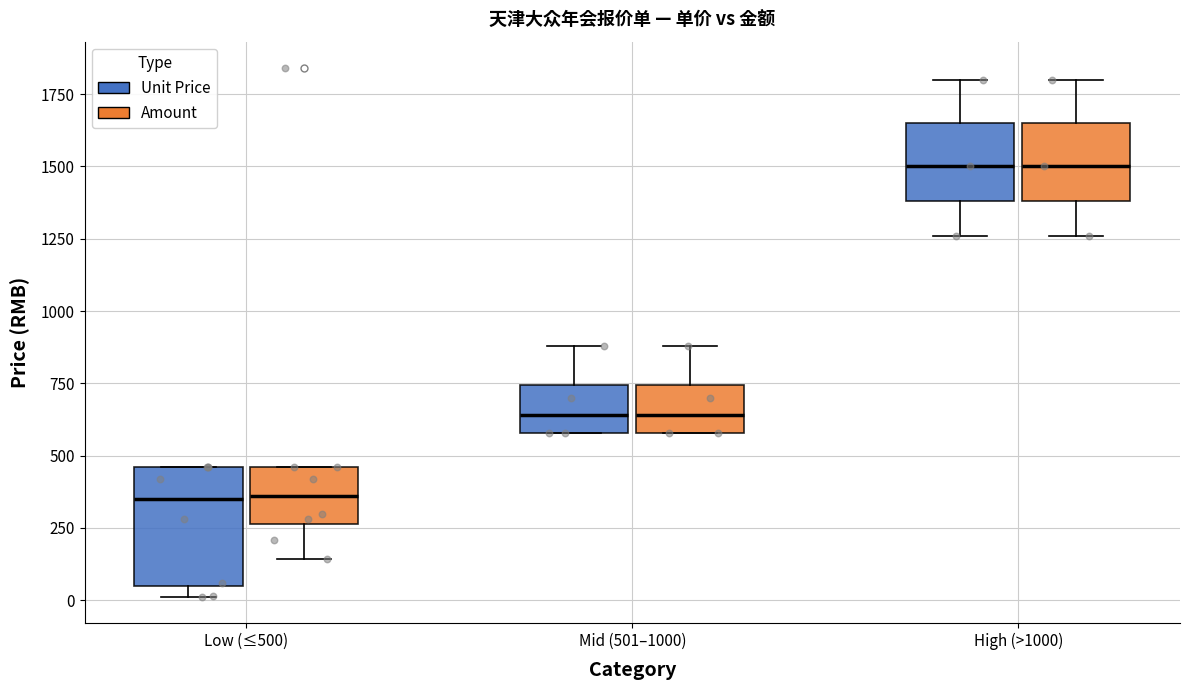

Reading left to right, read every box against the y-axis: the position of its median line, the range the box covers, and the ends of its whiskers. The values are not printed on the chart, so give them approximately, as read against the axis.

Low (≤500) (Unit Price): median 350, box 50 to 450, whiskers 0 to 450
Low (≤500) (Amount): median 350, box 250 to 450, whiskers 150 to 450
Mid (501–1000) (Unit Price): median 650, box 600 to 750, whiskers 600 to 900
Mid (501–1000) (Amount): median 650, box 600 to 750, whiskers 600 to 900
High (>1000) (Unit Price): median 1500, box 1400 to 1650, whiskers 1250 to 1800
High (>1000) (Amount): median 1500, box 1400 to 1650, whiskers 1250 to 1800